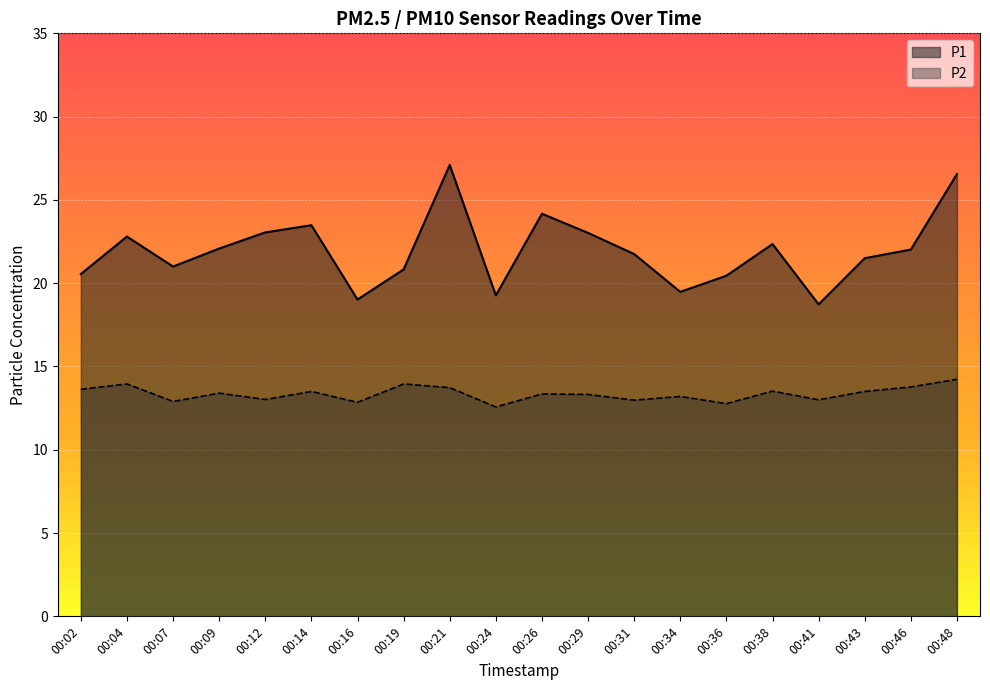

True or false: P1 and P2 cross at least once.

False